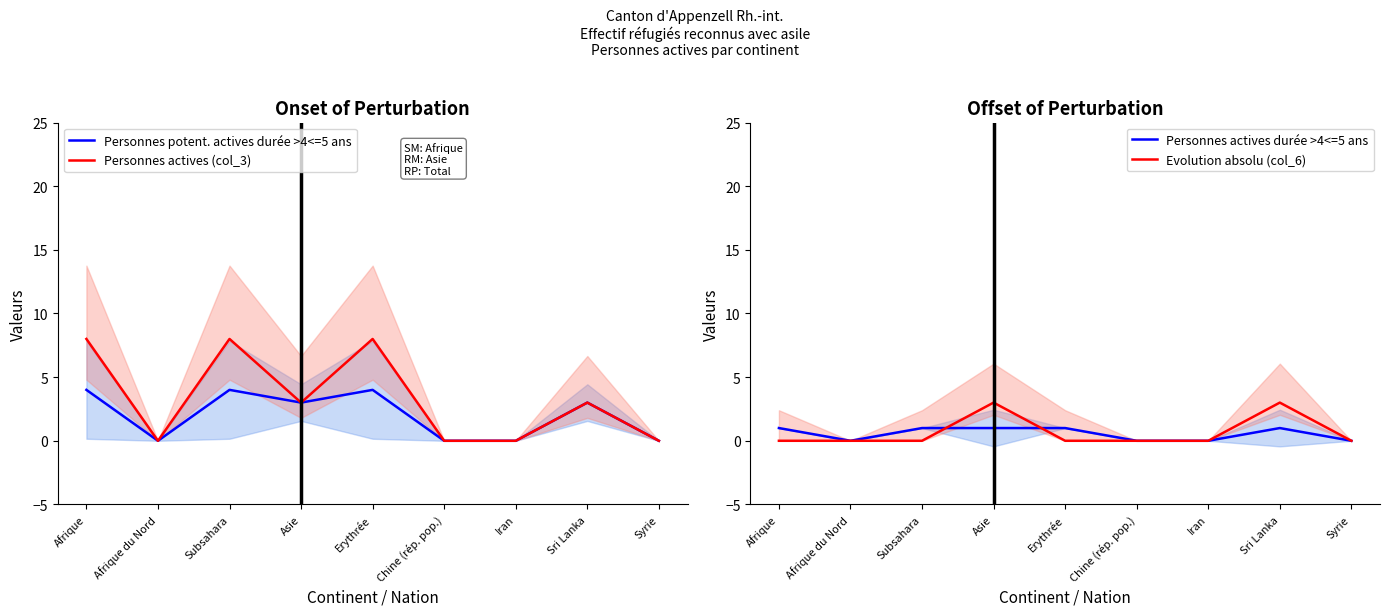

Which series has the widest spread of values?

Personnes actives (col_3)